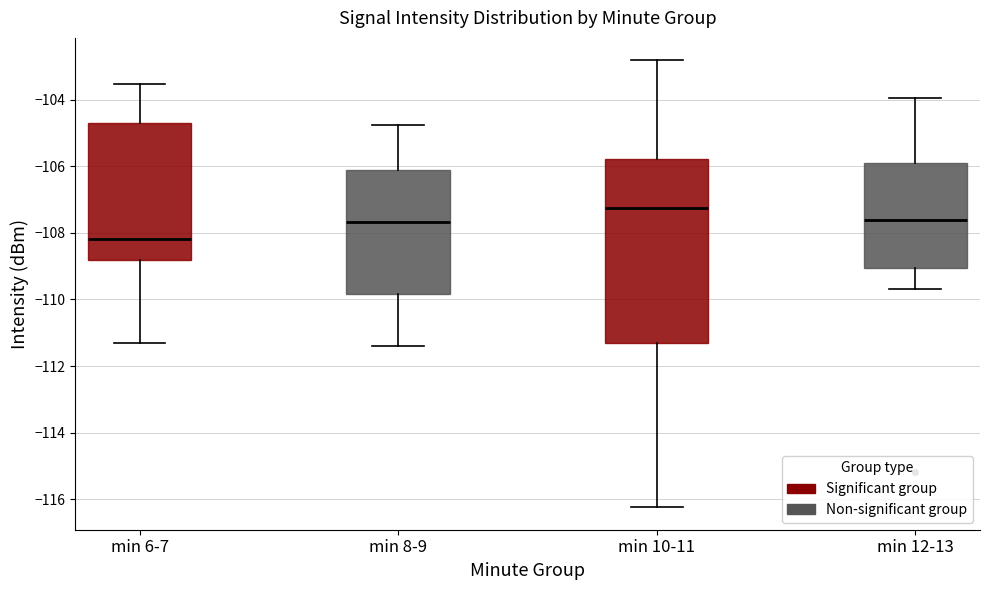

Which box is the tallest, from its lower edge to its upper edge?

min 10-11